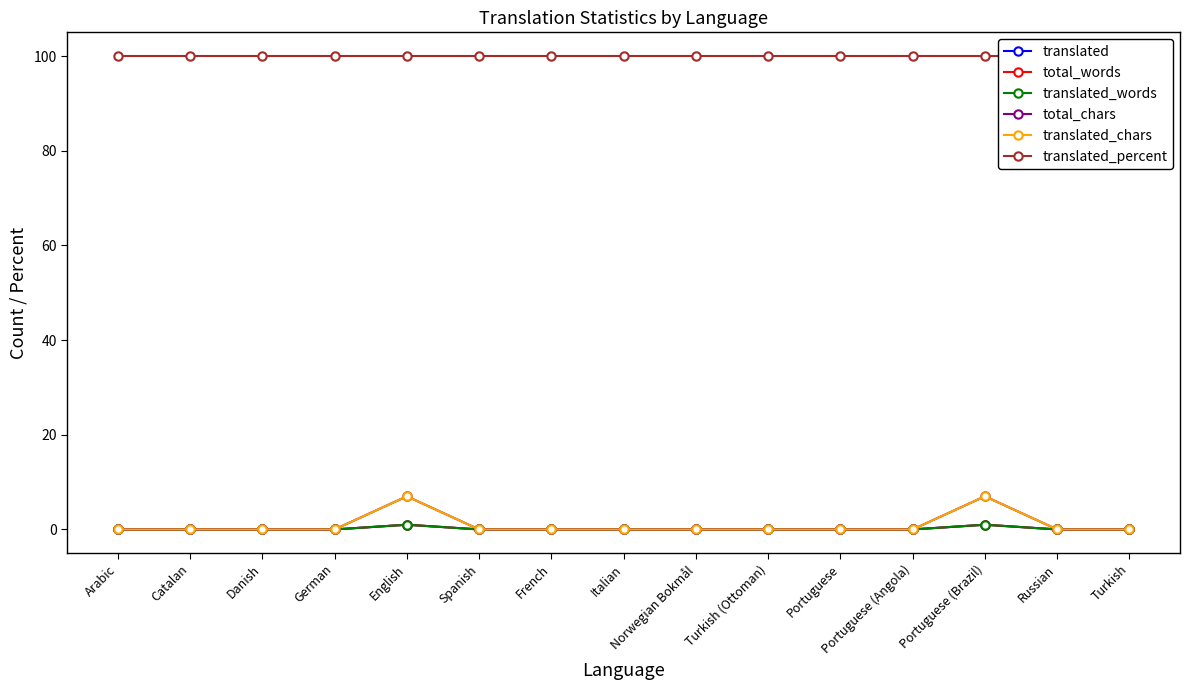

True or false: total_chars has more than 2 interior local peaks.

False